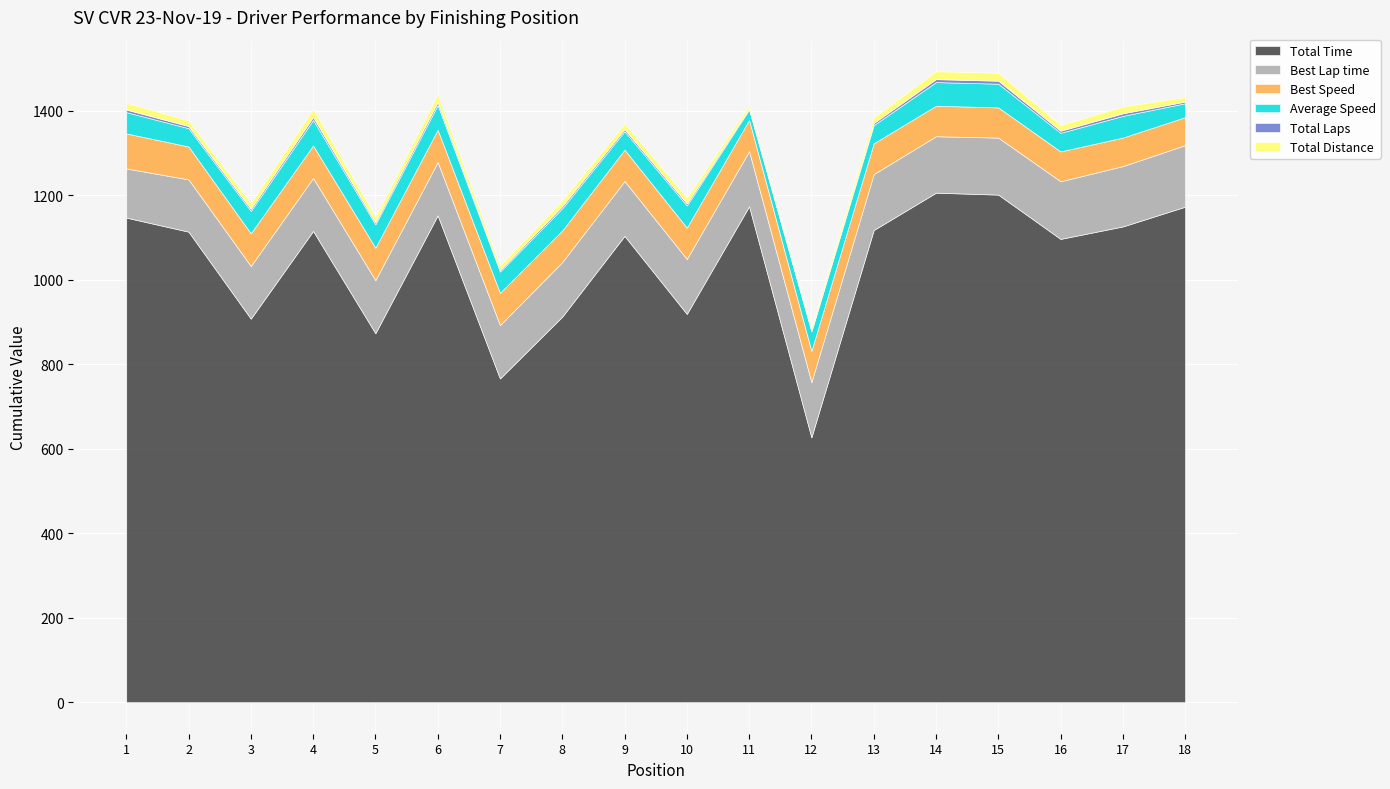

What is the difference between the second highest and second lowest values in the Best Speed series?

10.4